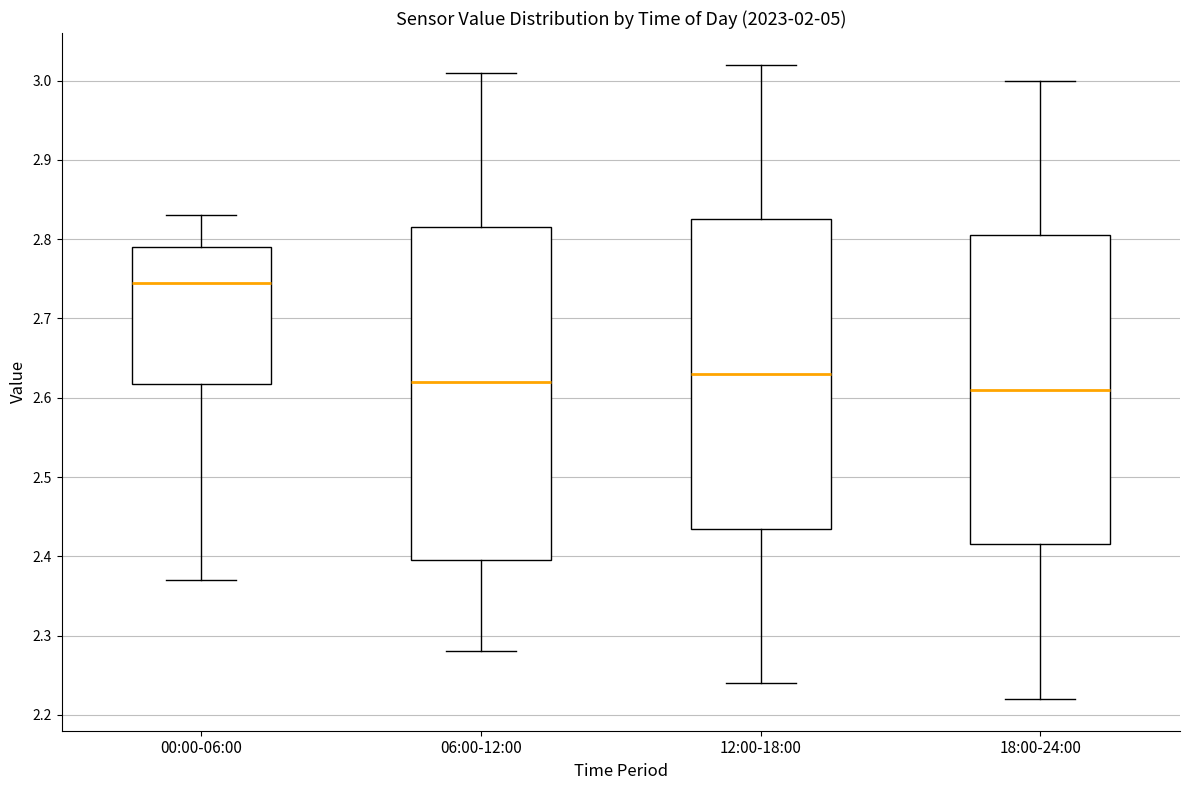

Comparing the boxes themselves (not the whiskers), which one is the tallest?

06:00-12:00